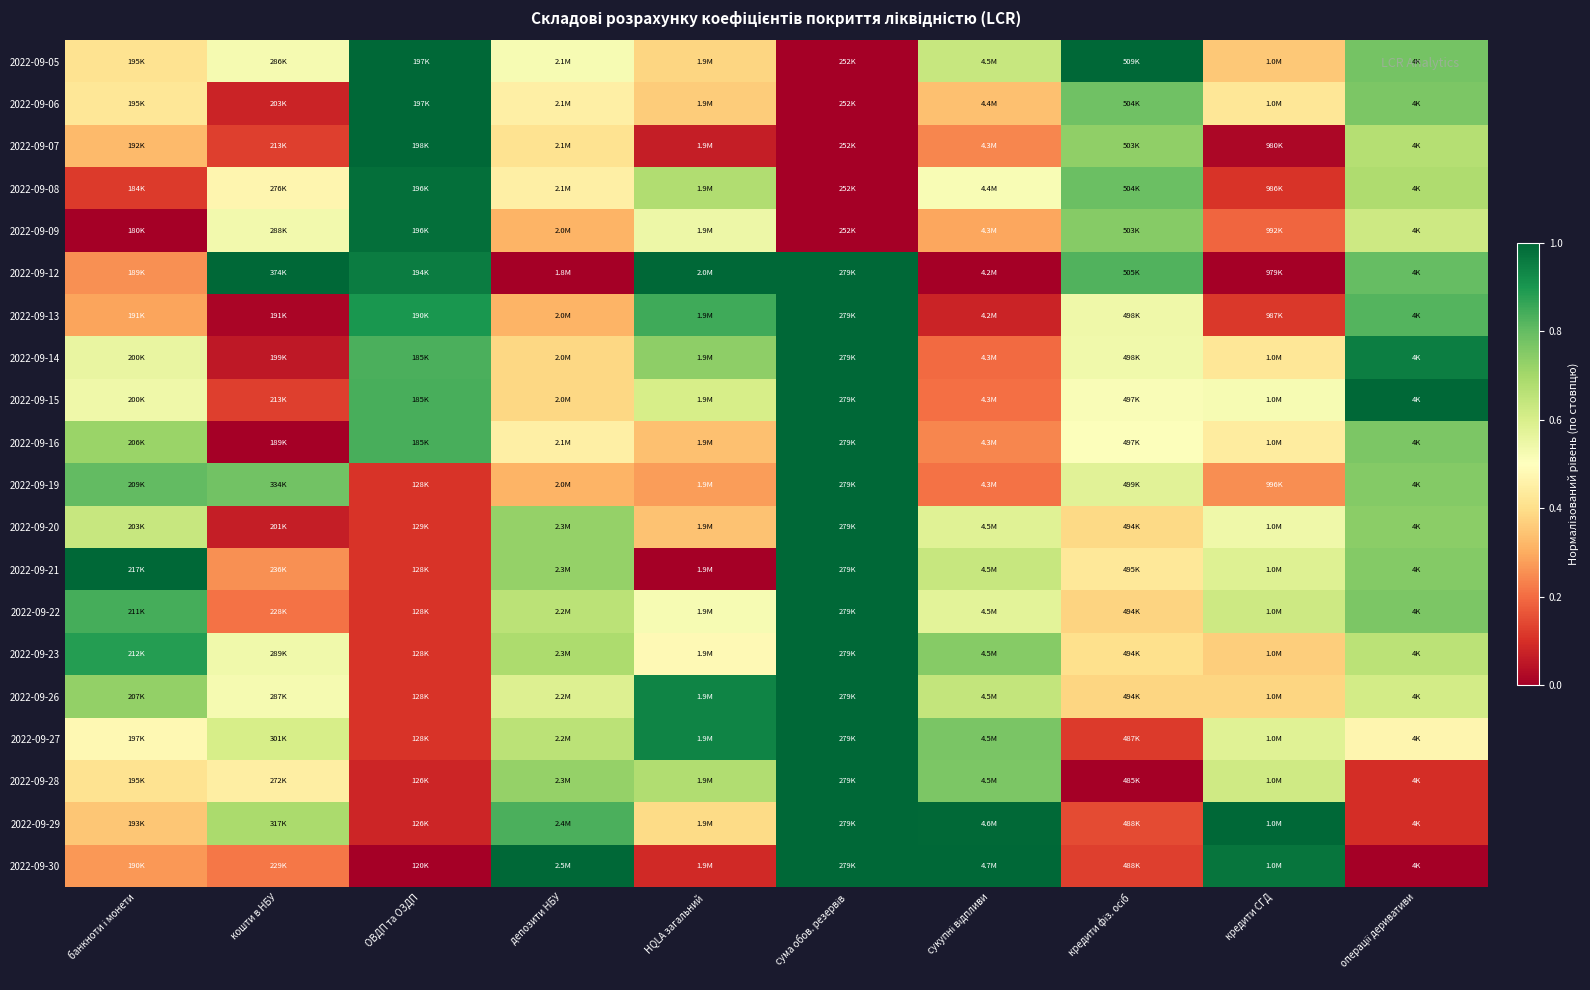

Reading left to right, what are all the values shown in this chart?

2022-09-05: банкноти і монети=0.4	кошти в НБУ=0.5	ОВДП та ОЗДП=1.0	депозити НБУ=0.5	HQLA загальний=0.4	сума обов. резервів=0.0	сукупні відпливи=0.6	кредити фіз. осіб=1.0	кредити СГД=0.4	операції деривативи=0.8
2022-09-06: банкноти і монети=0.4	кошти в НБУ=0.1	ОВДП та ОЗДП=1.0	депозити НБУ=0.5	HQLA загальний=0.4	сума обов. резервів=0.0	сукупні відпливи=0.3	кредити фіз. осіб=0.8	кредити СГД=0.4	операції деривативи=0.8
2022-09-07: банкноти і монети=0.3	кошти в НБУ=0.1	ОВДП та ОЗДП=1.0	депозити НБУ=0.4	HQLA загальний=0.1	сума обов. резервів=0.0	сукупні відпливи=0.2	кредити фіз. осіб=0.7	кредити СГД=0.0	операції деривативи=0.7
2022-09-08: банкноти і монети=0.1	кошти в НБУ=0.5	ОВДП та ОЗДП=1.0	депозити НБУ=0.5	HQLA загальний=0.7	сума обов. резервів=0.0	сукупні відпливи=0.5	кредити фіз. осіб=0.8	кредити СГД=0.1	операції деривативи=0.7
2022-09-09: банкноти і монети=0.0	кошти в НБУ=0.5	ОВДП та ОЗДП=1.0	депозити НБУ=0.3	HQLA загальний=0.5	сума обов. резервів=0.0	сукупні відпливи=0.3	кредити фіз. осіб=0.7	кредити СГД=0.2	операції деривативи=0.6
2022-09-12: банкноти і монети=0.3	кошти в НБУ=1.0	ОВДП та ОЗДП=1.0	депозити НБУ=0.0	HQLA загальний=1.0	сума обов. резервів=1.0	сукупні відпливи=0.0	кредити фіз. осіб=0.8	кредити СГД=0.0	операції деривативи=0.8
2022-09-13: банкноти і монети=0.3	кошти в НБУ=0.0	ОВДП та ОЗДП=0.9	депозити НБУ=0.3	HQLA загальний=0.8	сума обов. резервів=1.0	сукупні відпливи=0.1	кредити фіз. осіб=0.5	кредити СГД=0.1	операції деривативи=0.8
2022-09-14: банкноти і монети=0.6	кошти в НБУ=0.1	ОВДП та ОЗДП=0.8	депозити НБУ=0.4	HQLA загальний=0.7	сума обов. резервів=1.0	сукупні відпливи=0.2	кредити фіз. осіб=0.5	кредити СГД=0.4	операції деривативи=1.0
2022-09-15: банкноти і монети=0.5	кошти в НБУ=0.1	ОВДП та ОЗДП=0.8	депозити НБУ=0.4	HQLA загальний=0.6	сума обов. резервів=1.0	сукупні відпливи=0.2	кредити фіз. осіб=0.5	кредити СГД=0.5	операції деривативи=1.0
2022-09-16: банкноти і монети=0.7	кошти в НБУ=0.0	ОВДП та ОЗДП=0.8	депозити НБУ=0.5	HQLA загальний=0.3	сума обов. резервів=1.0	сукупні відпливи=0.2	кредити фіз. осіб=0.5	кредити СГД=0.4	операції деривативи=0.8
2022-09-19: банкноти і монети=0.8	кошти в НБУ=0.8	ОВДП та ОЗДП=0.1	депозити НБУ=0.3	HQLA загальний=0.3	сума обов. резервів=1.0	сукупні відпливи=0.2	кредити фіз. осіб=0.6	кредити СГД=0.3	операції деривативи=0.8
2022-09-20: банкноти і монети=0.6	кошти в НБУ=0.1	ОВДП та ОЗДП=0.1	депозити НБУ=0.7	HQLA загальний=0.3	сума обов. резервів=1.0	сукупні відпливи=0.6	кредити фіз. осіб=0.4	кредити СГД=0.5	операції деривативи=0.7
2022-09-21: банкноти і монети=1.0	кошти в НБУ=0.3	ОВДП та ОЗДП=0.1	депозити НБУ=0.7	HQLA загальний=0.0	сума обов. резервів=1.0	сукупні відпливи=0.6	кредити фіз. осіб=0.4	кредити СГД=0.6	операції деривативи=0.8
2022-09-22: банкноти і монети=0.8	кошти в НБУ=0.2	ОВДП та ОЗДП=0.1	депозити НБУ=0.7	HQLA загальний=0.5	сума обов. резервів=1.0	сукупні відпливи=0.6	кредити фіз. осіб=0.4	кредити СГД=0.6	операції деривативи=0.8
2022-09-23: банкноти і монети=0.9	кошти в НБУ=0.5	ОВДП та ОЗДП=0.1	депозити НБУ=0.7	HQLA загальний=0.5	сума обов. резервів=1.0	сукупні відпливи=0.7	кредити фіз. осіб=0.4	кредити СГД=0.4	операції деривативи=0.7
2022-09-26: банкноти і монети=0.7	кошти в НБУ=0.5	ОВДП та ОЗДП=0.1	депозити НБУ=0.6	HQLA загальний=0.9	сума обов. резервів=1.0	сукупні відпливи=0.6	кредити фіз. осіб=0.4	кредити СГД=0.4	операції деривативи=0.6
2022-09-27: банкноти і монети=0.5	кошти в НБУ=0.6	ОВДП та ОЗДП=0.1	депозити НБУ=0.7	HQLA загальний=0.9	сума обов. резервів=1.0	сукупні відпливи=0.8	кредити фіз. осіб=0.1	кредити СГД=0.6	операції деривативи=0.5
2022-09-28: банкноти і монети=0.4	кошти в НБУ=0.4	ОВДП та ОЗДП=0.1	депозити НБУ=0.7	HQLA загальний=0.7	сума обов. резервів=1.0	сукупні відпливи=0.8	кредити фіз. осіб=0.0	кредити СГД=0.6	операції деривативи=0.1
2022-09-29: банкноти і монети=0.4	кошти в НБУ=0.7	ОВДП та ОЗДП=0.1	депозити НБУ=0.8	HQLA загальний=0.4	сума обов. резервів=1.0	сукупні відпливи=1.0	кредити фіз. осіб=0.1	кредити СГД=1.0	операції деривативи=0.1
2022-09-30: банкноти і монети=0.3	кошти в НБУ=0.2	ОВДП та ОЗДП=0.0	депозити НБУ=1.0	HQLA загальний=0.1	сума обов. резервів=1.0	сукупні відпливи=1.0	кредити фіз. осіб=0.1	кредити СГД=1.0	операції деривативи=0.0